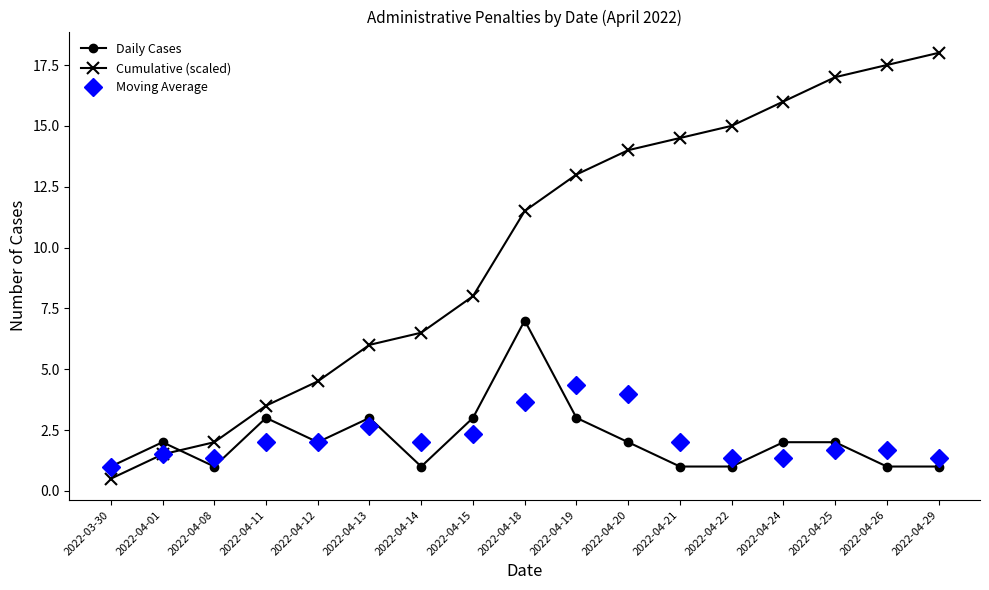

Which series has the largest total across all categories?

Cumulative (scaled)